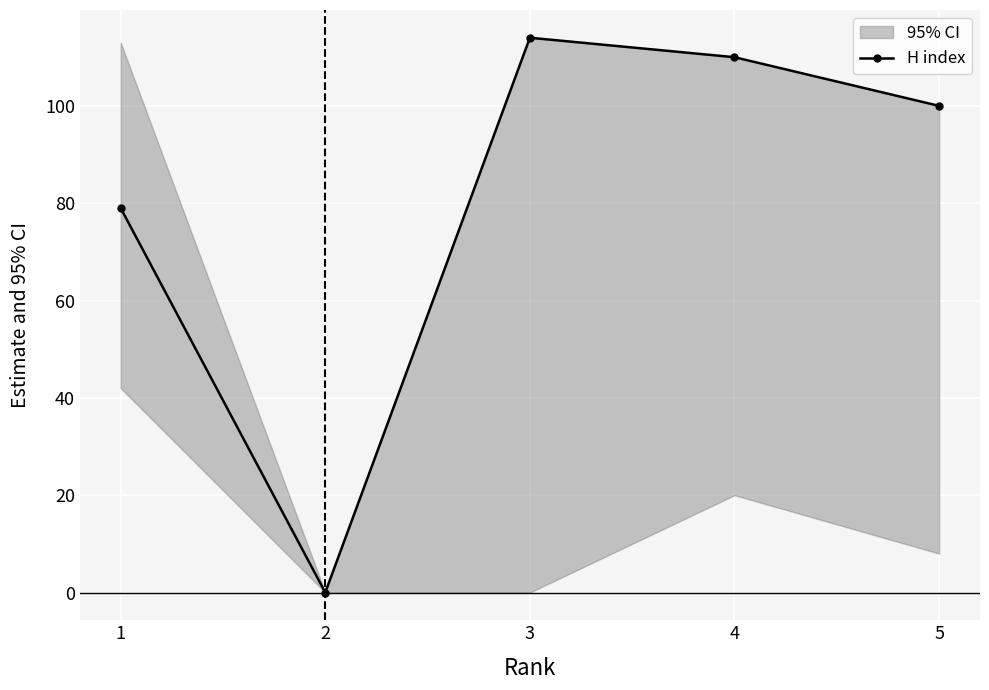

At which category does the data reach its first local peak?

3